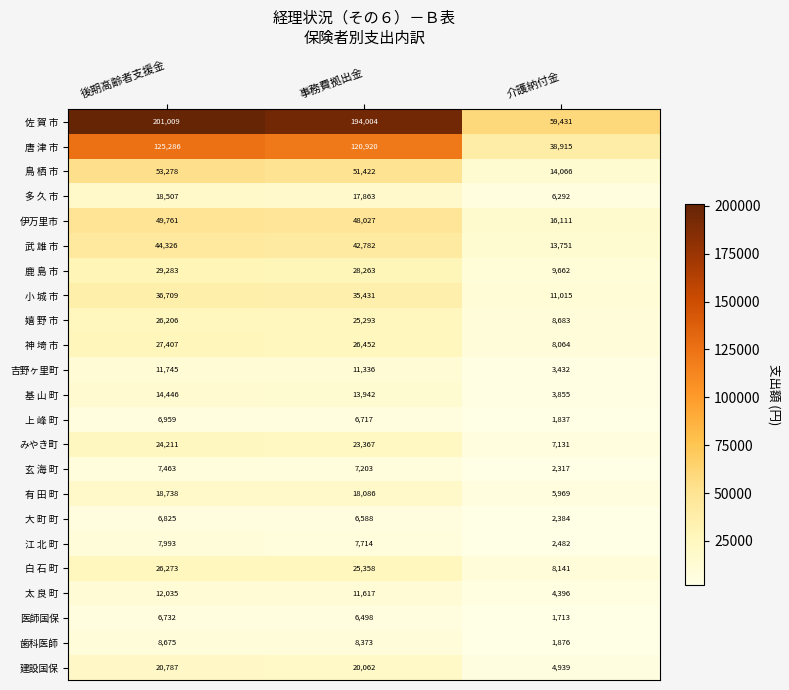

What is the difference between the maximum and minimum values in the 多 久 市 series?

12215